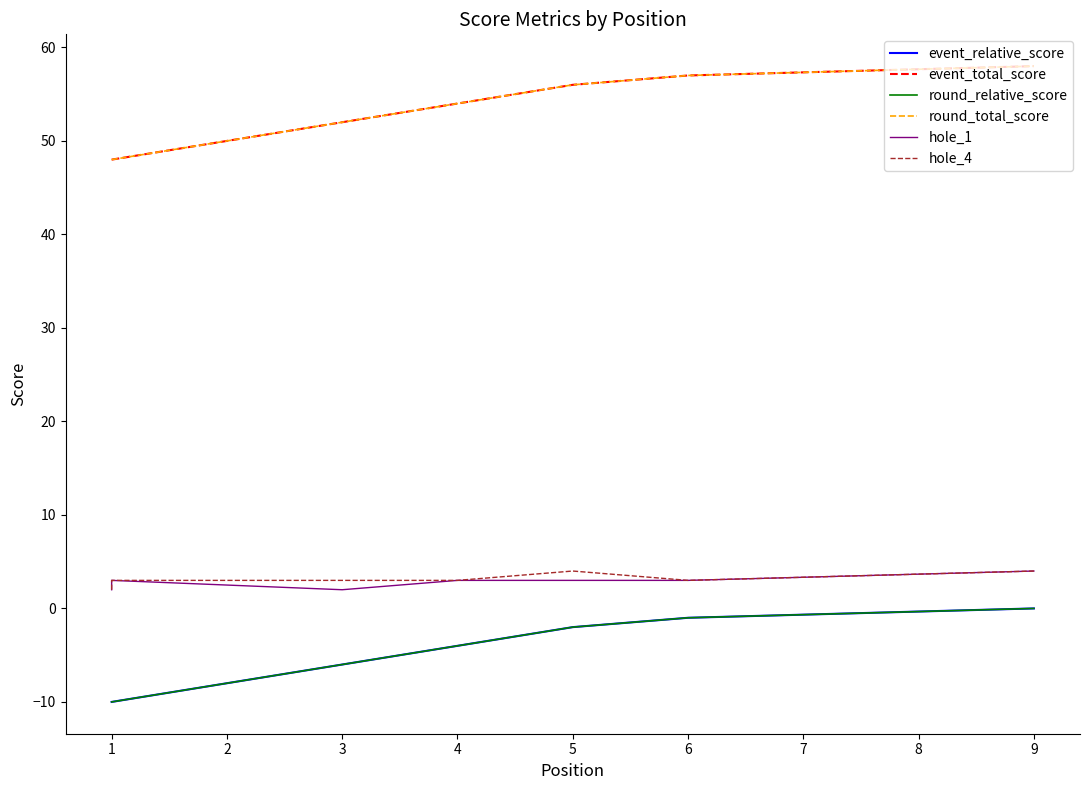

How many lines are shown in the chart?

6